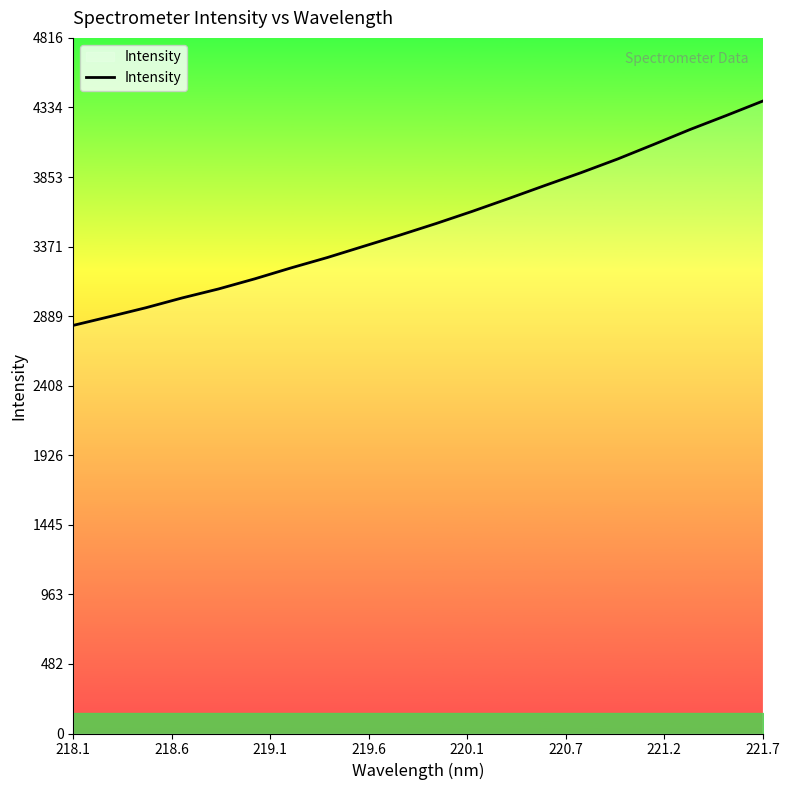

What is the smallest value displayed?

2825.5